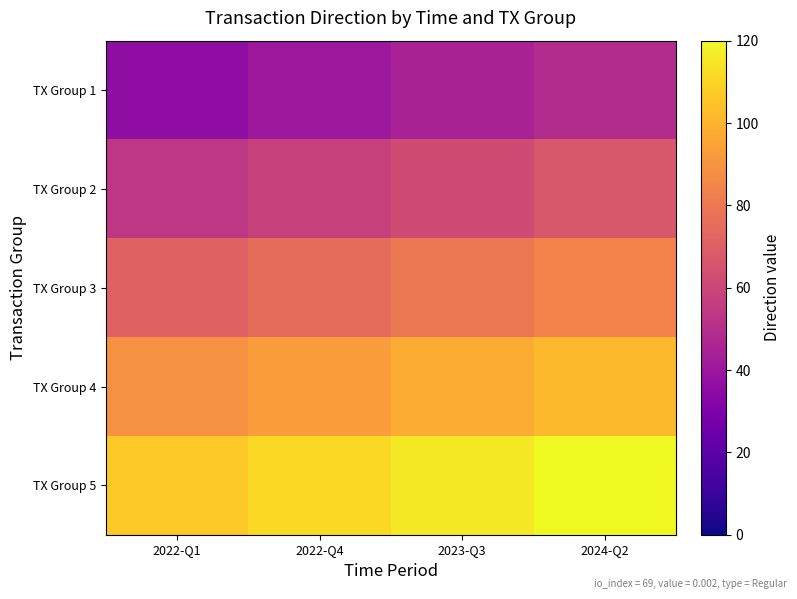

What is the total value across all series at 2023-Q3?

400.1